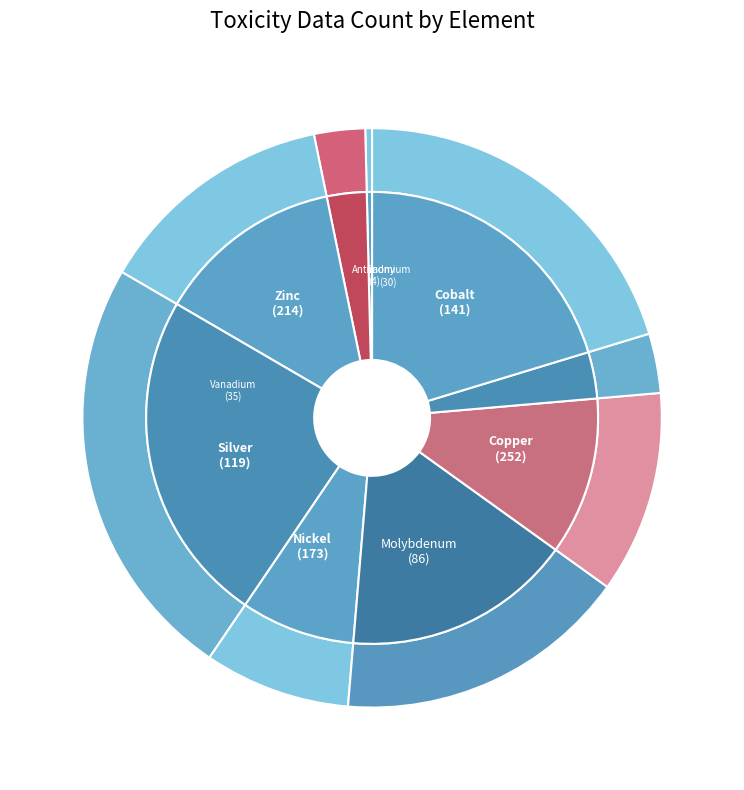

To the nearest percent, what is the average slice percentage?

11%